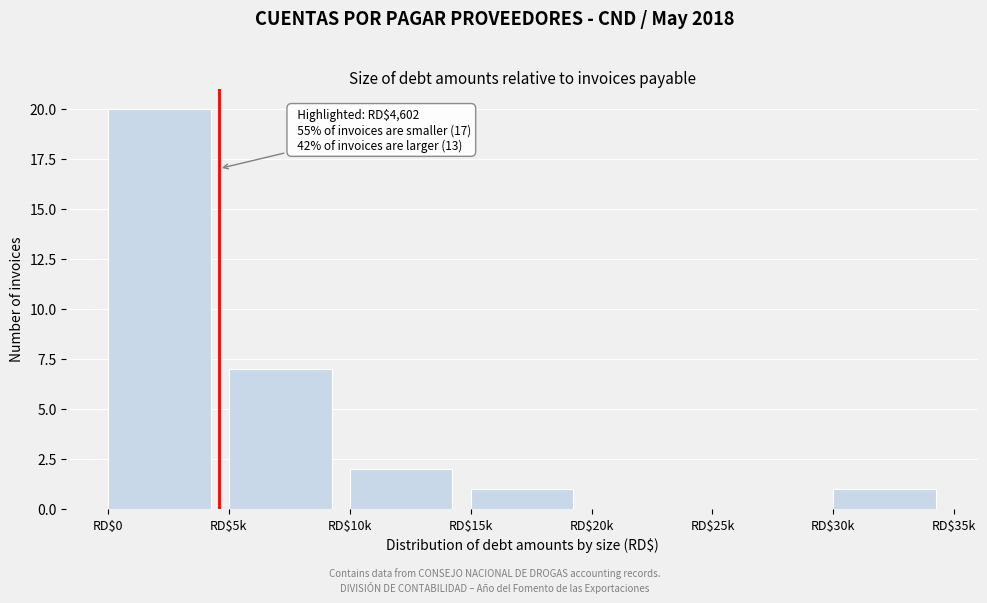

What is the maximum value shown in the chart?

20